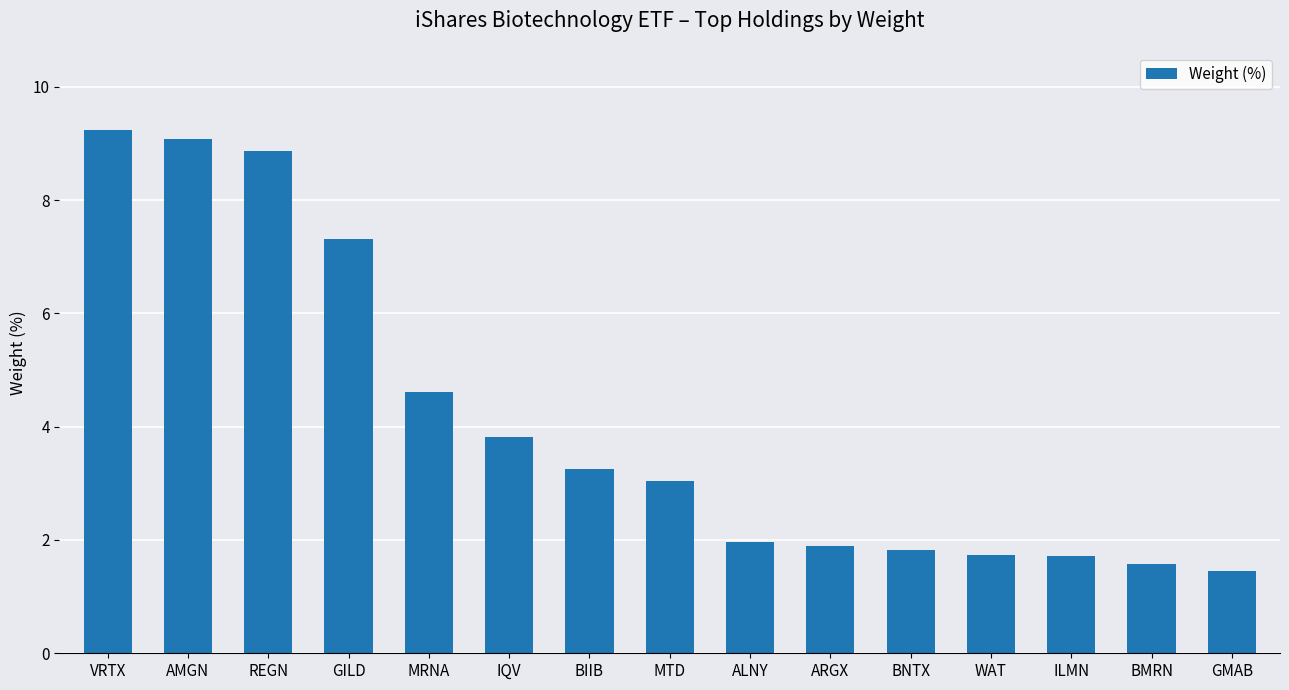

What is the change in value from ALNY to BNTX?

-0.1